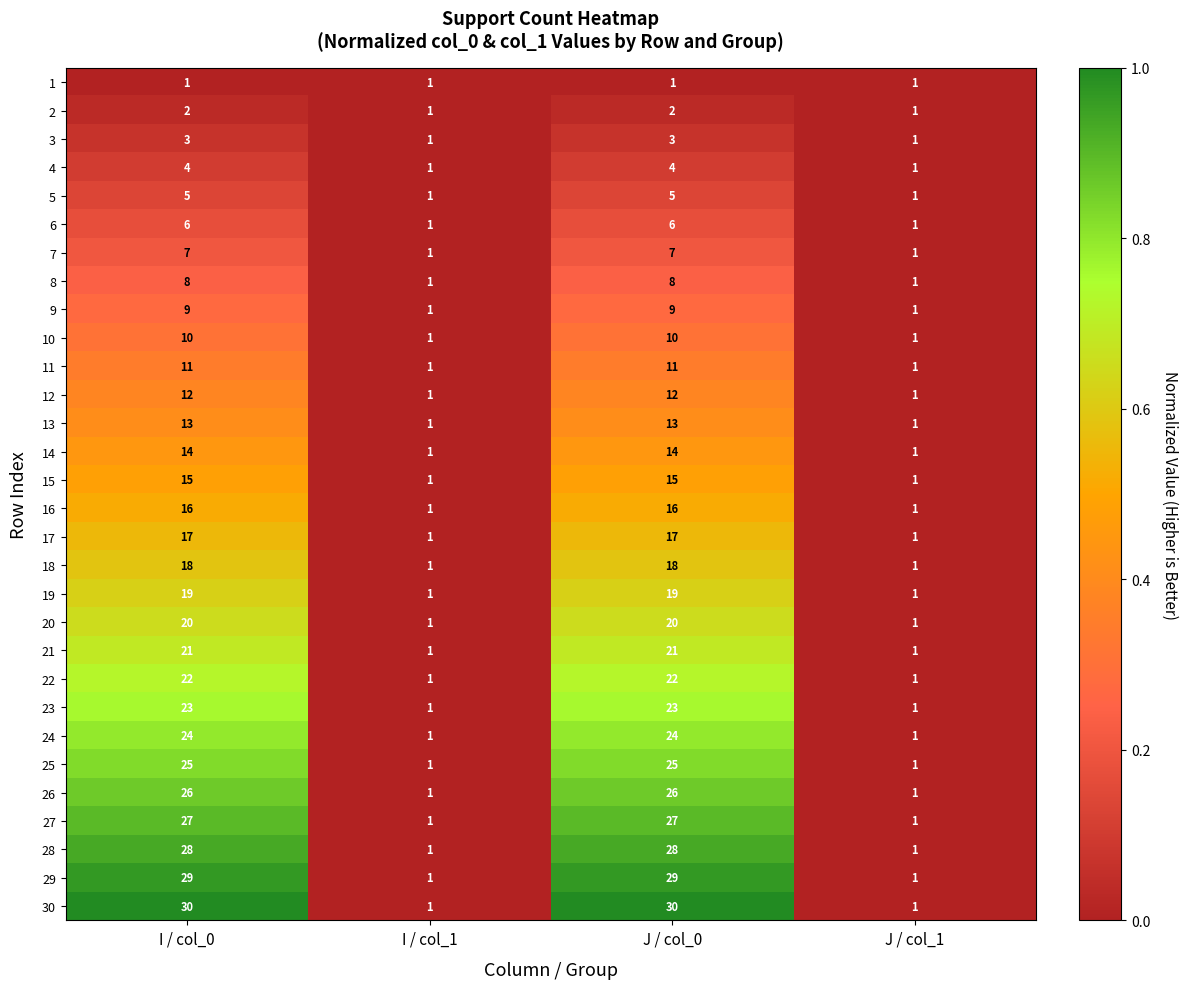

Which series has the widest spread of values?

30